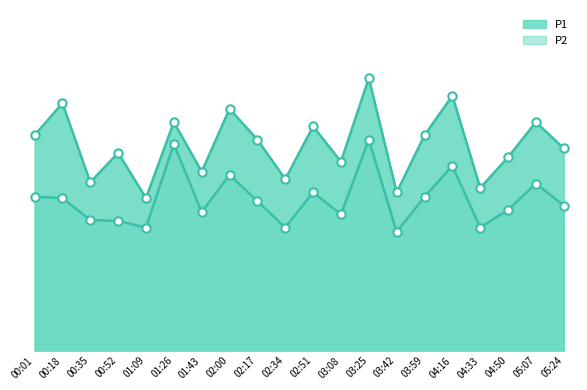

Rank the series at 01:09 from highest to lowest value.

P1_line, P2_line